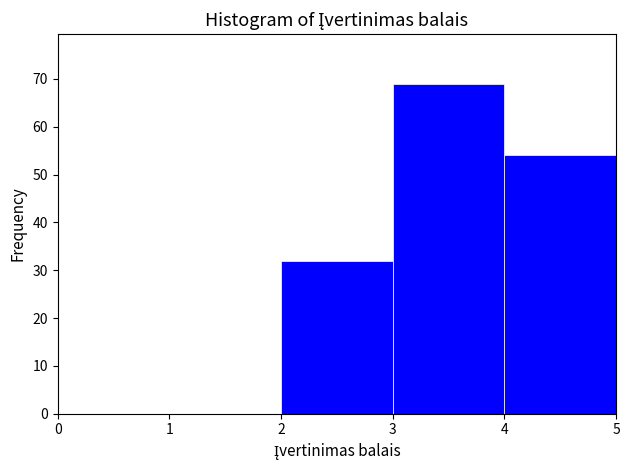

Reading left to right, list every bar in this chart as the range it spans on the x-axis followed by its height. The values are not printed on the chart, so give them approximately, as read against the axis.

0 to 1: 0
1 to 2: 0
2 to 3: 32
3 to 4: 69
4 to 5: 54